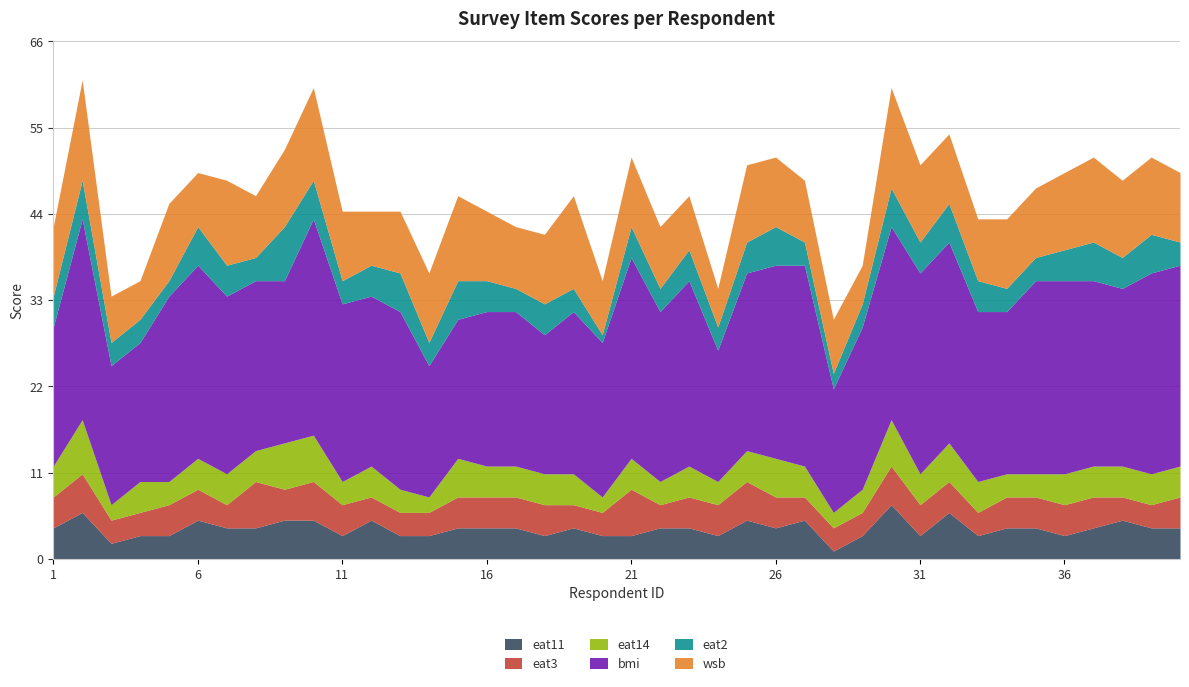

What is the greatest value displayed?

28